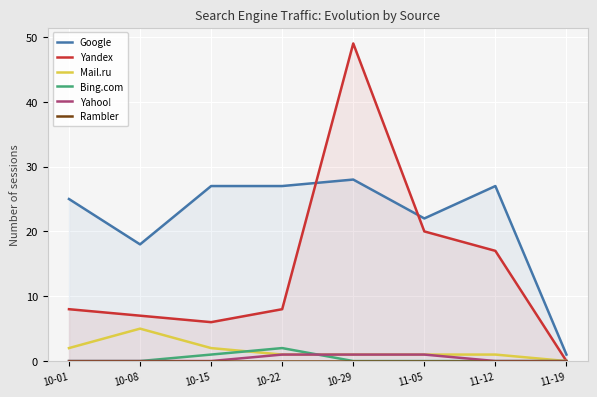

What is the maximum value shown in the chart?

49